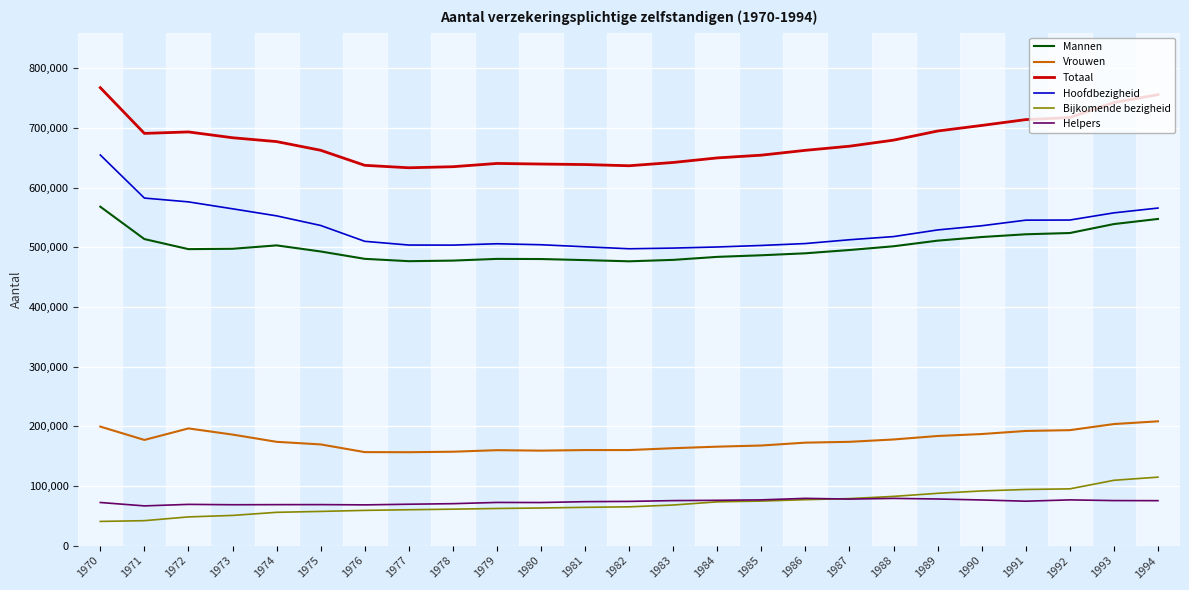

What is the average value of the Helpers series?

73380